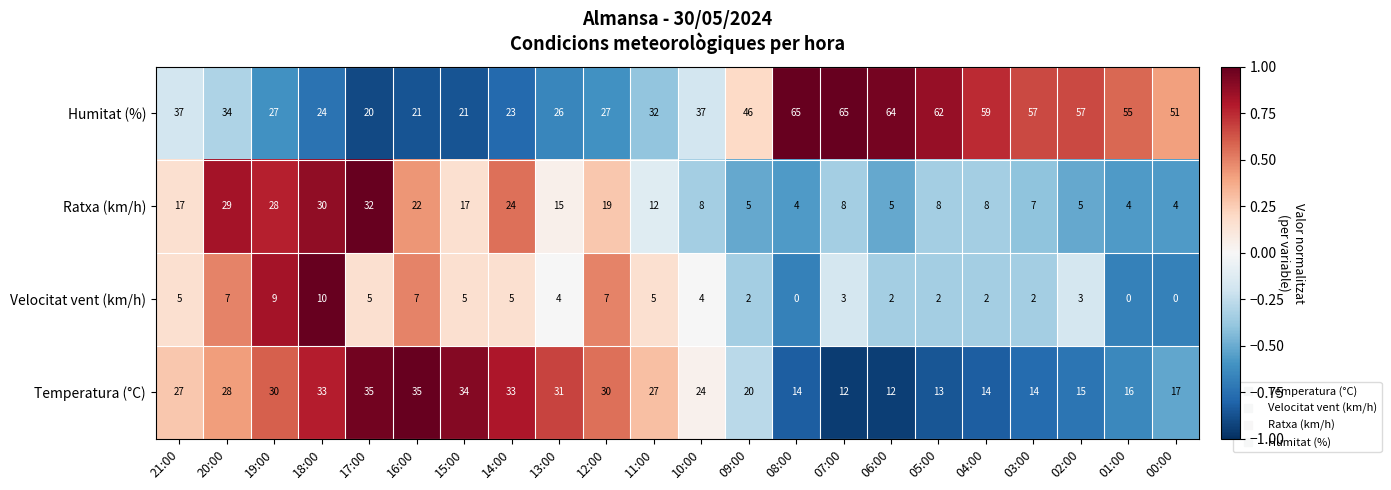

What is the maximum value shown in the chart?

65